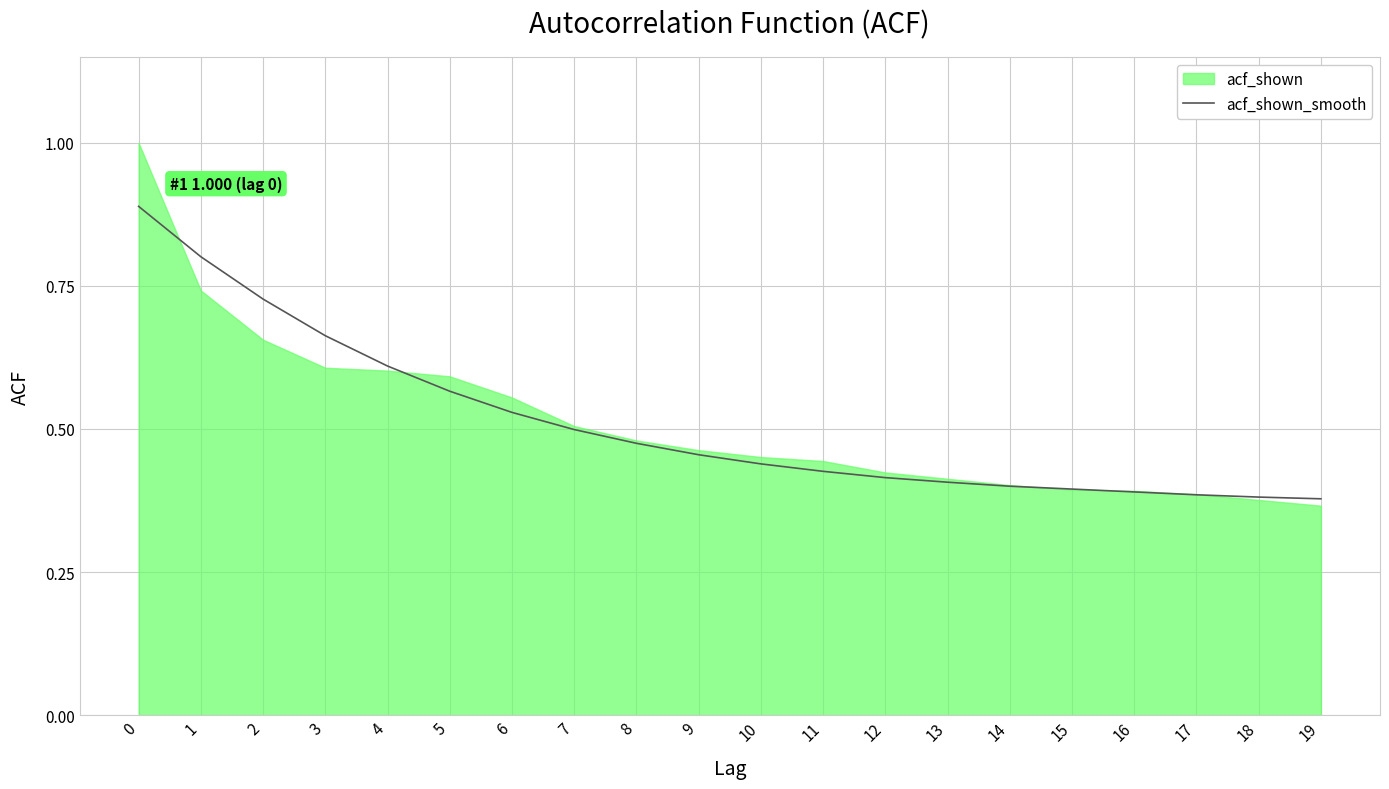

What is the average value?

0.5